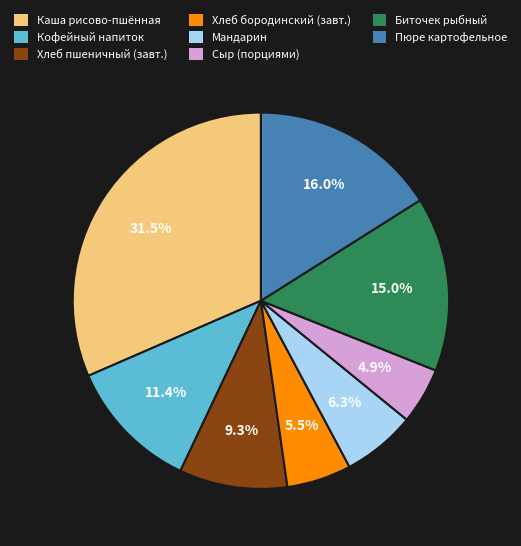

Between Пюре картофельное and Сыр (порциями), which is larger?

Пюре картофельное